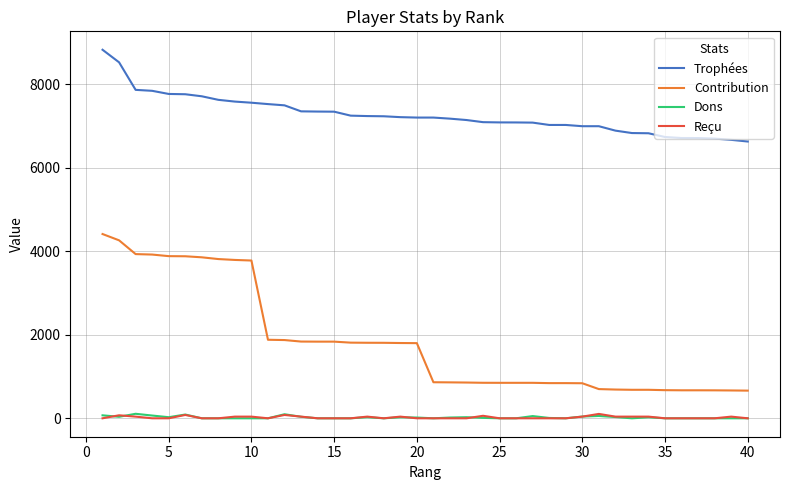

What is the highest value of the Trophées series?

8832